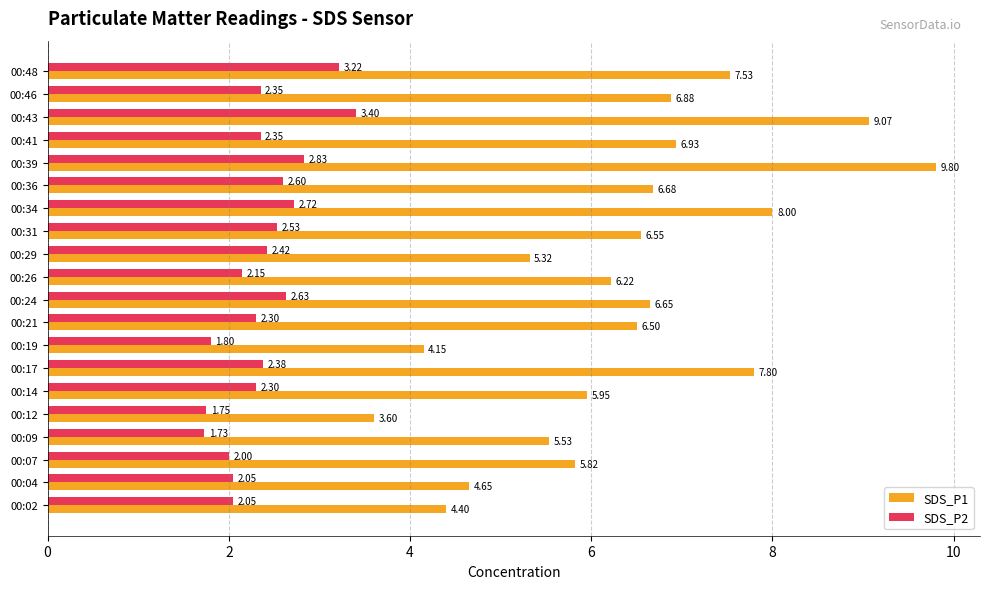

Which label corresponds to the largest value in the chart?

00:39